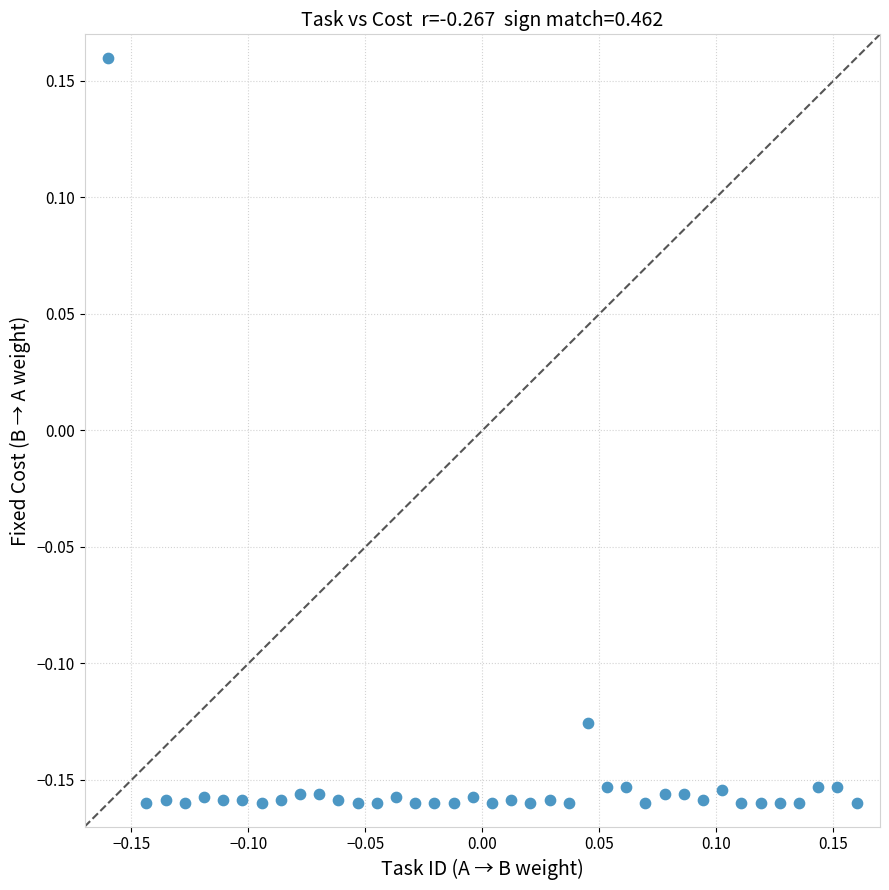

What is the range of Y values (max minus min)?

0.3